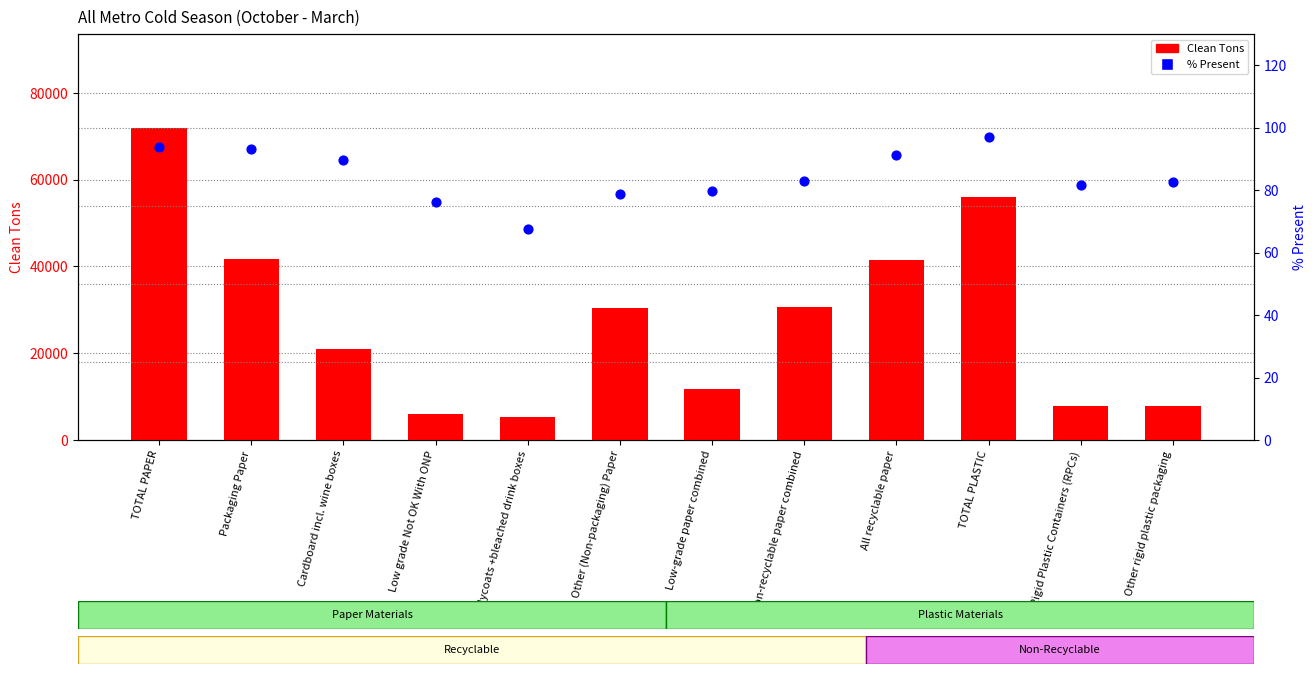

Which series reaches the maximum Y coordinate?

Clean Tons